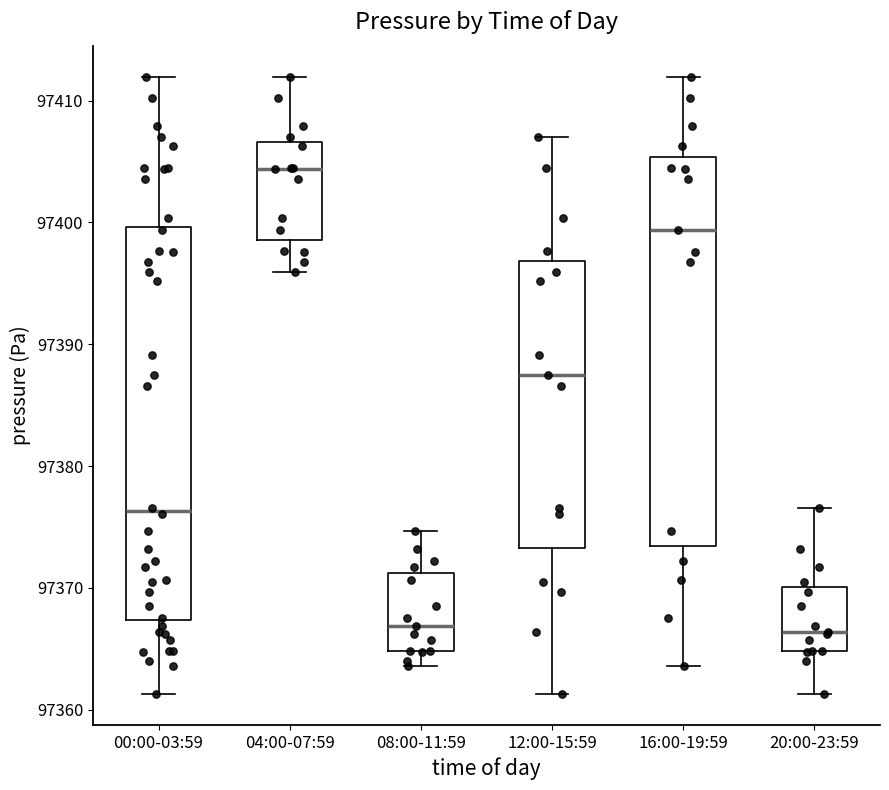

Which box has the highest median line?

04:00-07:59